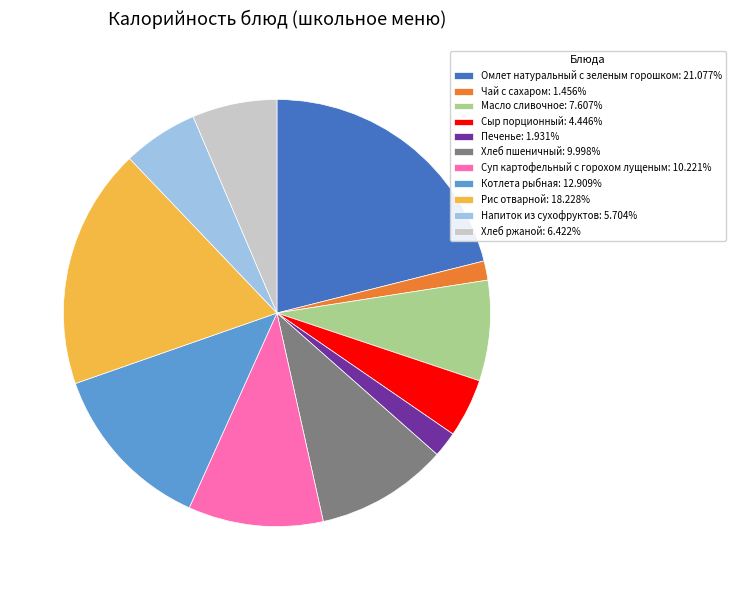

Combined, do Котлета рыбная: 12.909% and Рис отварной: 18.228% account for over 50%?

No